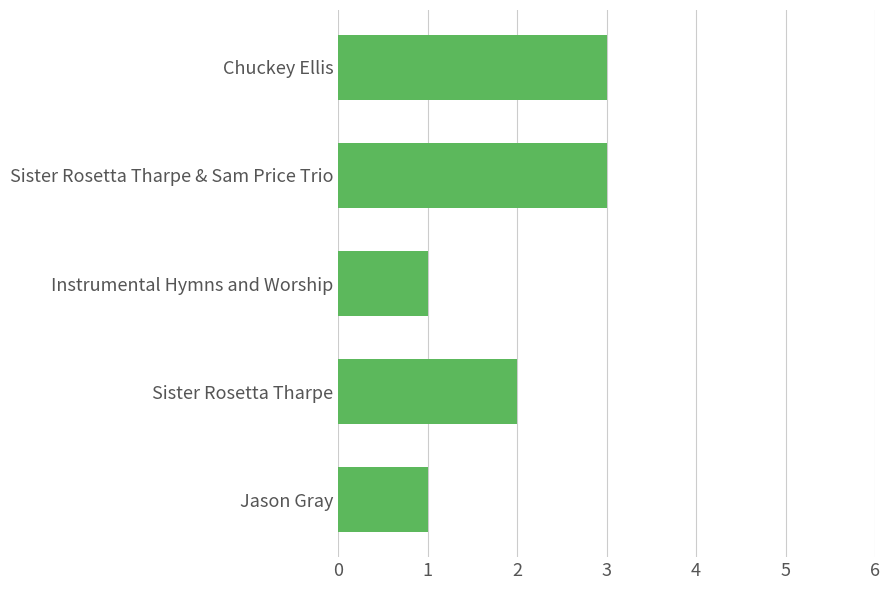

What is the value of the 4th bar from the top?

2